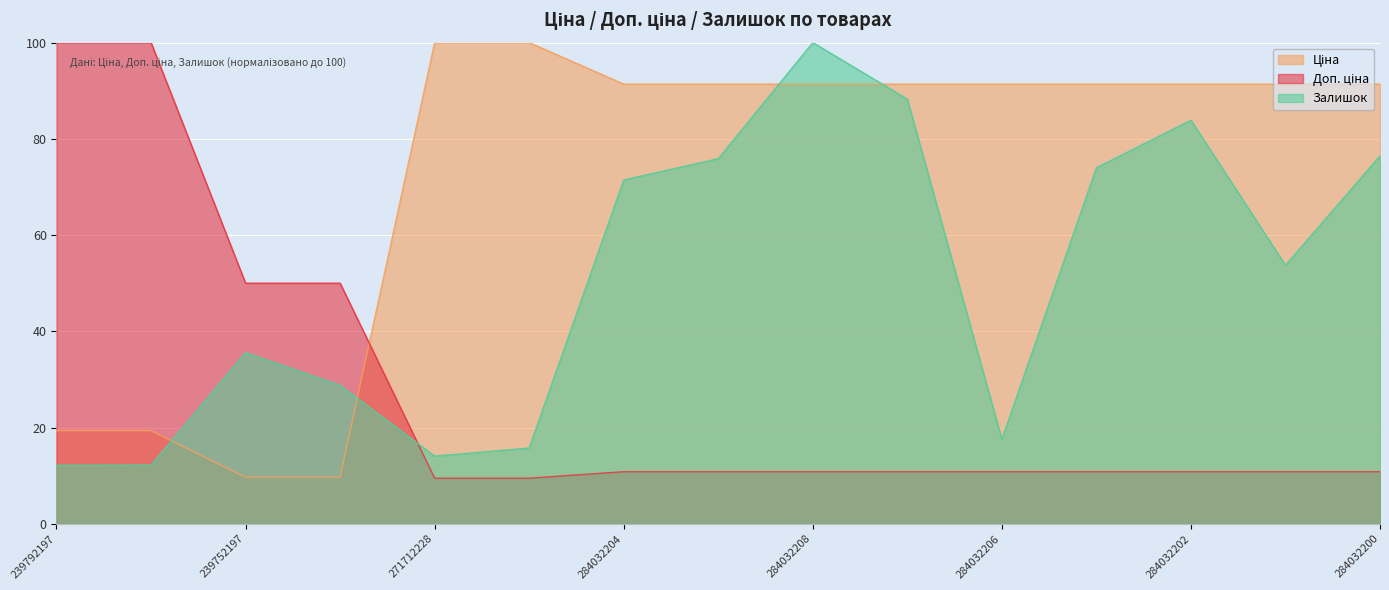

In Залишок, how many points are higher than both neighbors (excluding endpoints)?

3